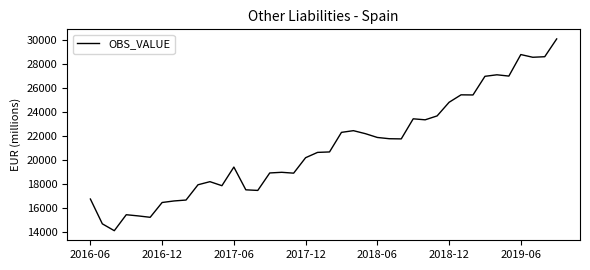

What is the greatest value displayed?

30059.8